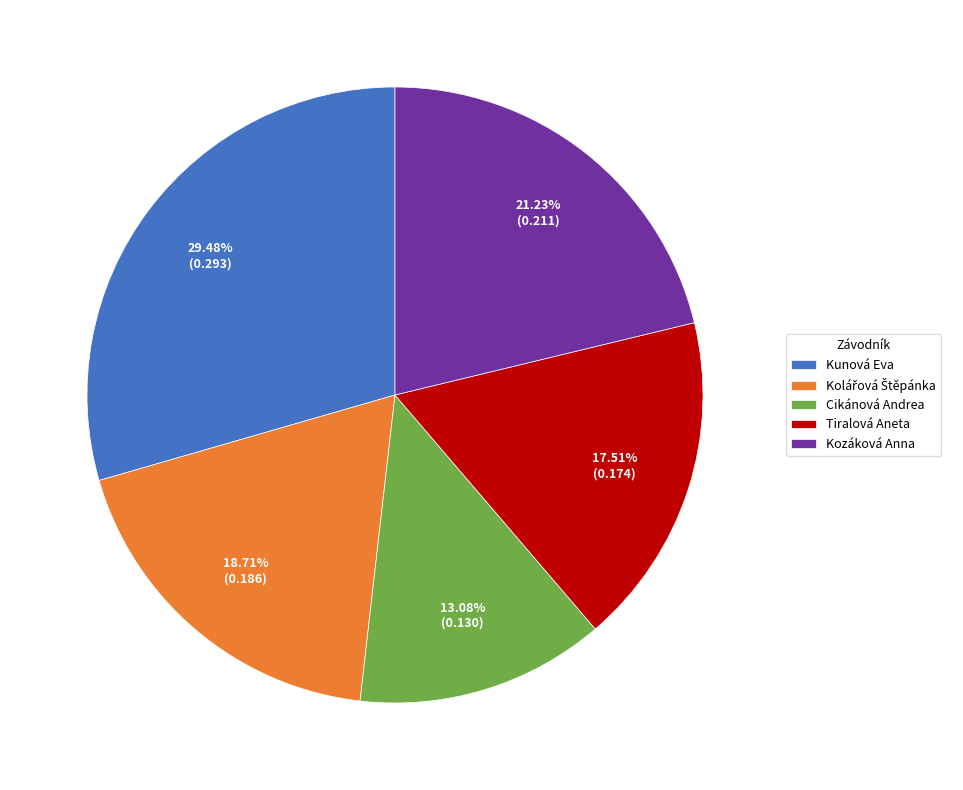

Does Kunová Eva represent more than half of the total?

No